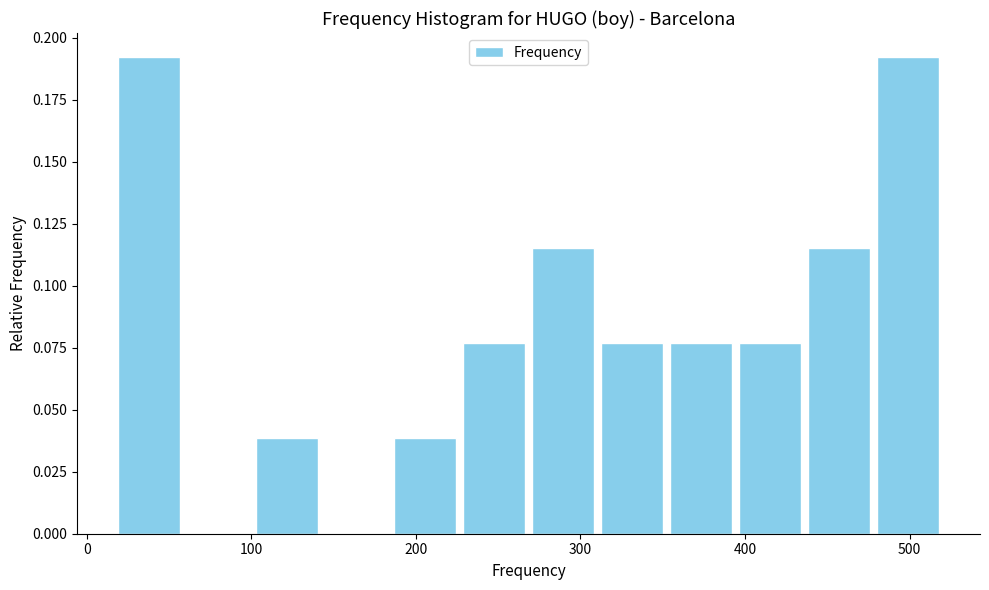

Reading left to right, transcribe this chart: for each bar, give the range it covers on the x-axis and its height. Neither the bar edges nor the heights are printed on the chart, so give them approximately, as read against the axes.

20 to 60: 0.190
60 to 100: 0
100 to 140: 0.040
140 to 180: 0
180 to 230: 0.040
230 to 270: 0.075
270 to 310: 0.115
310 to 350: 0.075
350 to 390: 0.075
390 to 440: 0.075
440 to 480: 0.115
480 to 520: 0.190